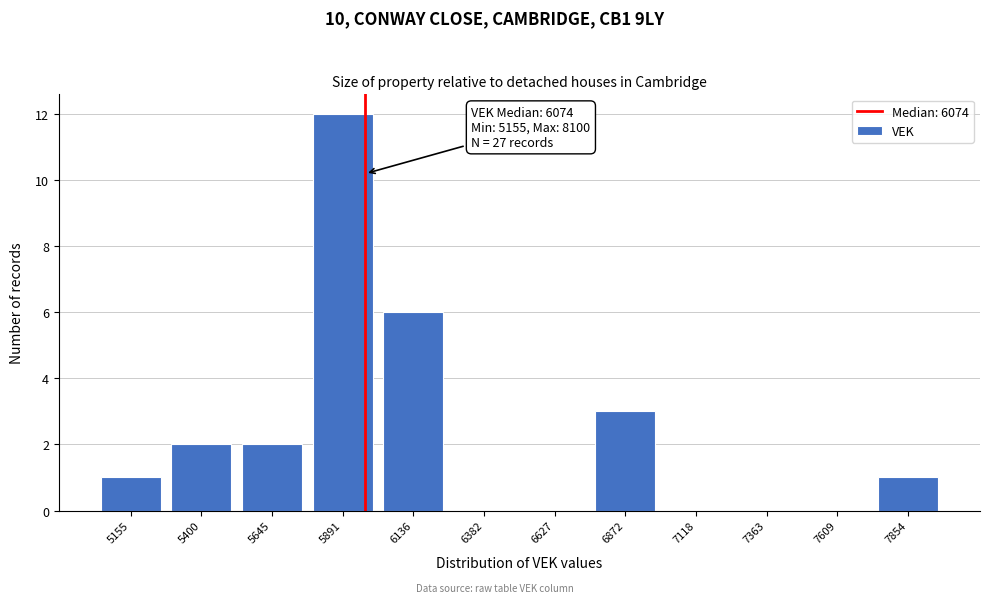

Reading left to right, what are all the values shown in this chart?

5155=1	5400=2	5645=2	5891=12	6136=6	6382=0	6627=0	6872=3	7118=0	7363=0	7609=0	7854=1